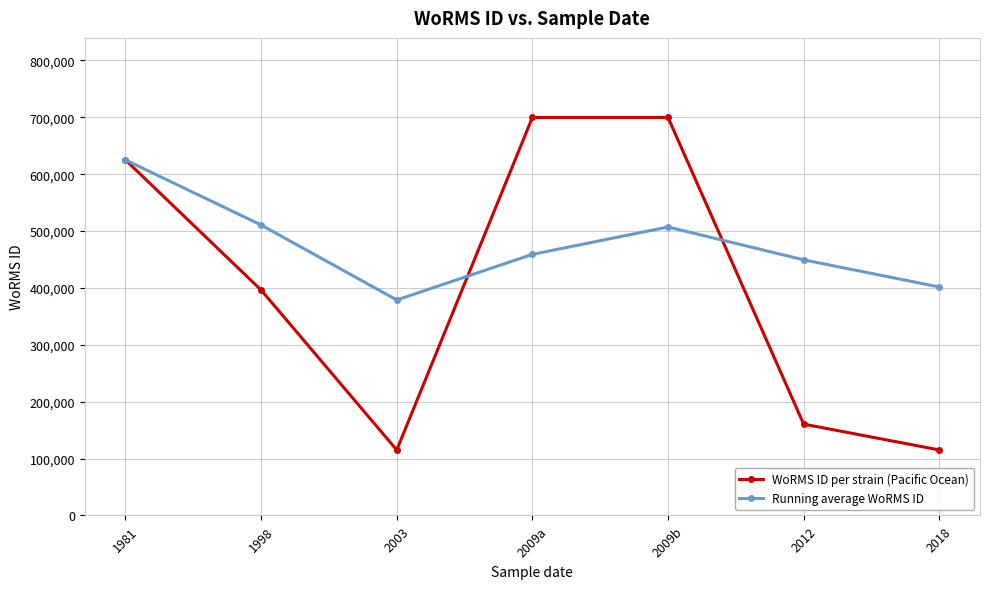

What is the label of the 6th point from the right?

1998